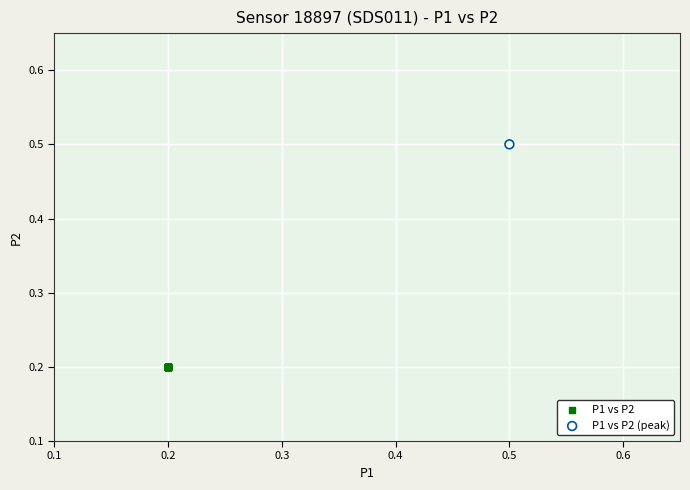

Which series reaches the maximum Y coordinate?

P1 vs P2 (peak)